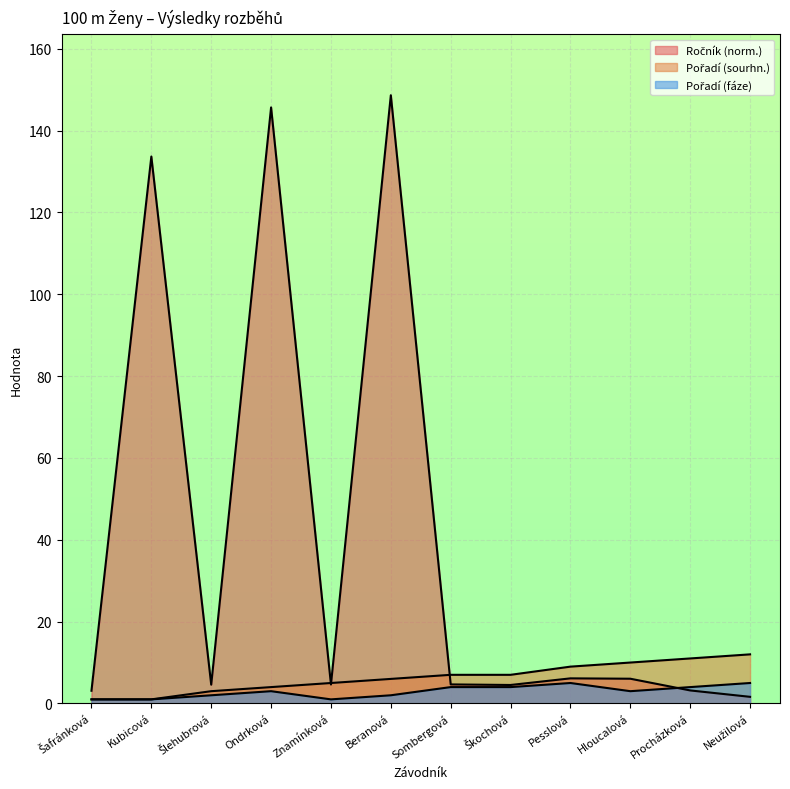

Reading right to left, extract all data points from this chart.

Ročník: 1.6	3.2	6.0	6.1	4.5	4.7	148.6	4.6	145.7	4.6	133.7	3.1
Pořadí (sourhn.): 12.0	11.0	10.0	9.0	7.0	7.0	6.0	5.0	4.0	3.0	1.0	1.0
Pořadí (fáze): 5.0	4.0	3.0	5.0	4.0	4.0	2.0	1.0	3.0	2.0	1.0	1.0